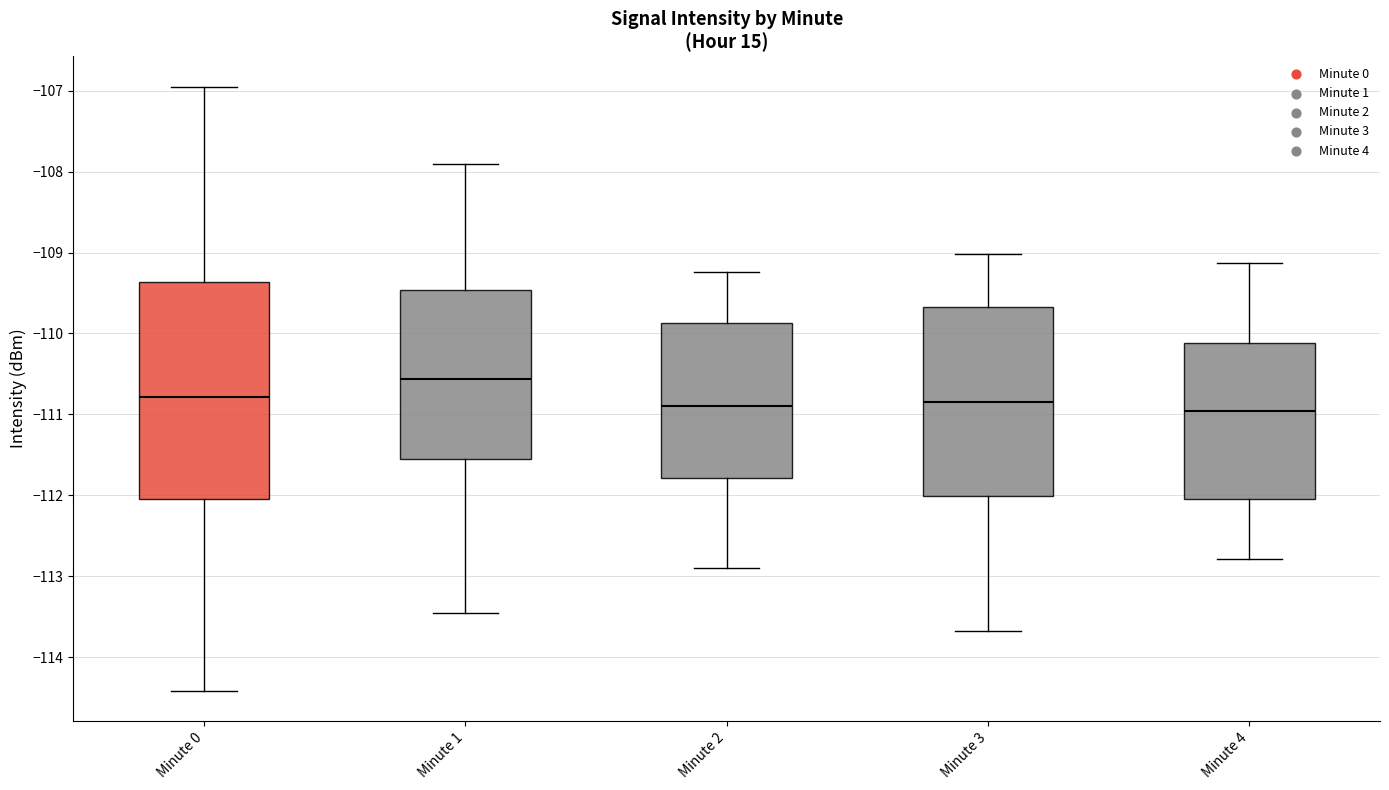

Reading left to right, read every box against the y-axis: the position of its median line, the range the box covers, and the ends of its whiskers. The values are not printed on the chart, so give them approximately, as read against the axis.

Minute 0: median -110.8, box -112.0 to -109.4, whiskers -114.4 to -106.9
Minute 1: median -110.6, box -111.6 to -109.5, whiskers -113.5 to -107.9
Minute 2: median -110.9, box -111.8 to -109.9, whiskers -112.9 to -109.2
Minute 3: median -110.8, box -112.0 to -109.7, whiskers -113.7 to -109.0
Minute 4: median -111.0, box -112.0 to -110.1, whiskers -112.8 to -109.1